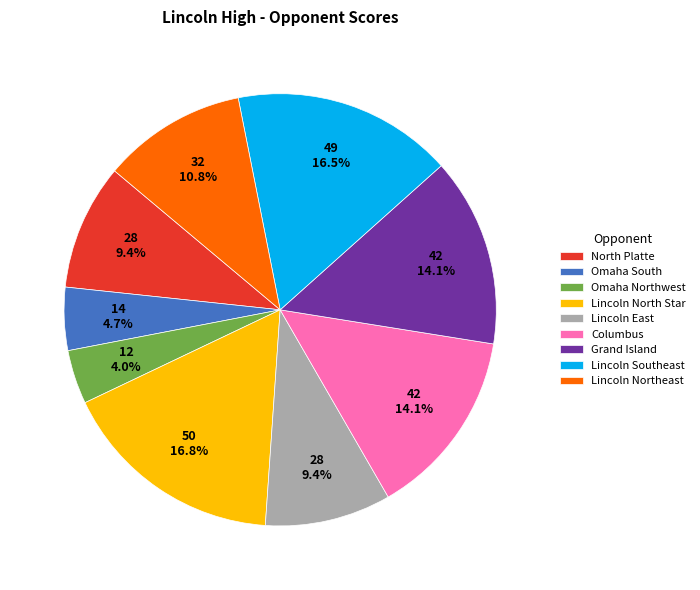

Is it true that Lincoln Northeast is 11% of the pie?

True